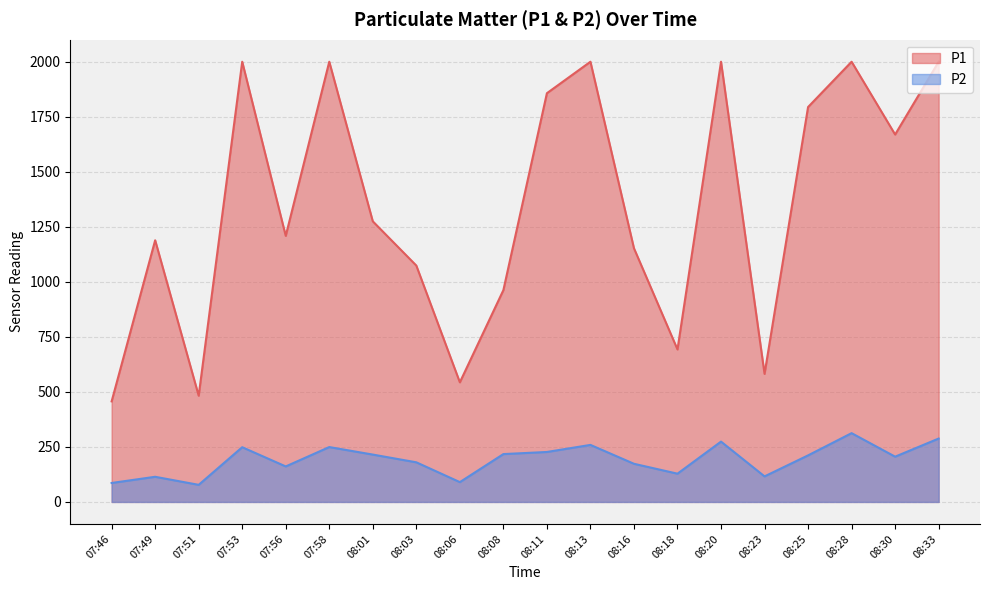

What is the difference between the maximum and second lowest values in the P1 series?

1517.3